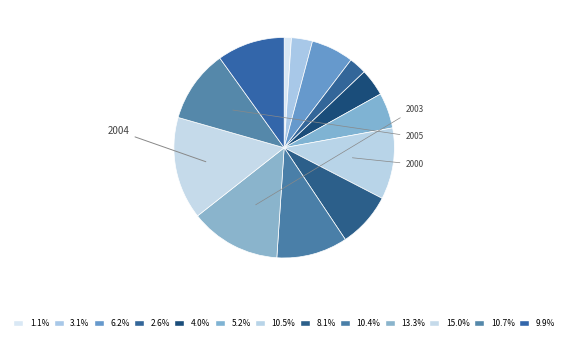

Does any single category account for the majority?

No